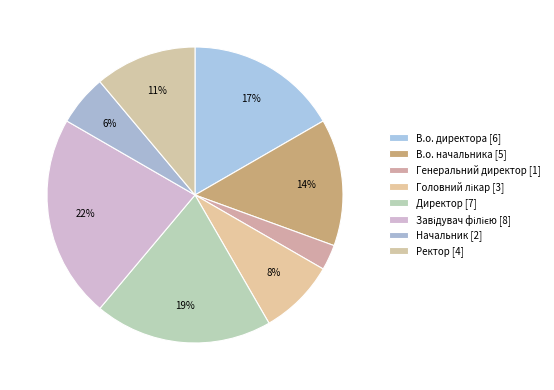

Is Ректор the majority of the pie?

No